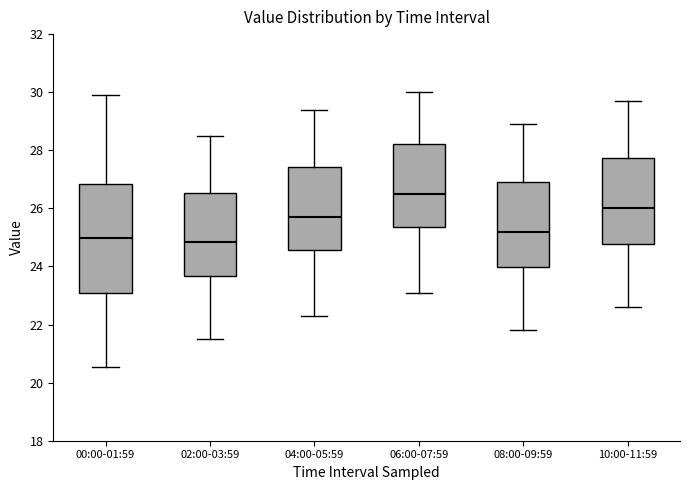

Reading left to right, read every box against the y-axis: the position of its median line, the range the box covers, and the ends of its whiskers. The values are not printed on the chart, so give them approximately, as read against the axis.

00:00-01:59: median 25.0, box 23.0 to 26.8, whiskers 20.6 to 30.0
02:00-03:59: median 24.8, box 23.6 to 26.6, whiskers 21.6 to 28.6
04:00-05:59: median 25.8, box 24.6 to 27.4, whiskers 22.4 to 29.4
06:00-07:59: median 26.6, box 25.4 to 28.2, whiskers 23.2 to 30.0
08:00-09:59: median 25.2, box 24.0 to 27.0, whiskers 21.8 to 29.0
10:00-11:59: median 26.0, box 24.8 to 27.8, whiskers 22.6 to 29.8